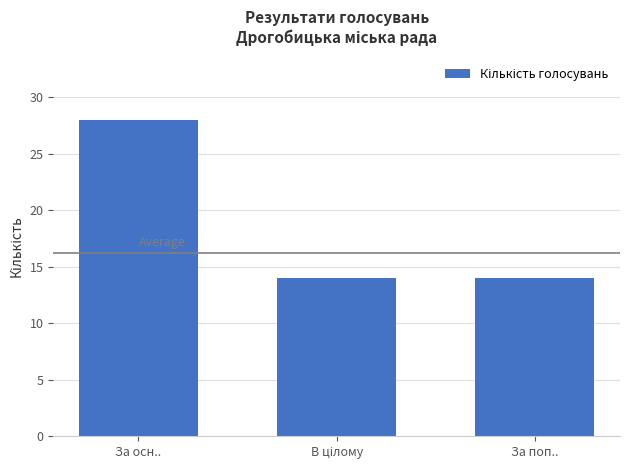

At which category does the chart reach its minimum across all series?

За поп..